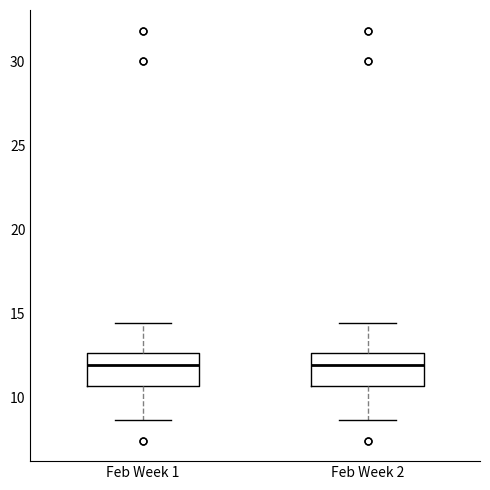

Reading left to right, read every box against the y-axis: the position of its median line, the range the box covers, and the ends of its whiskers. The values are not printed on the chart, so give them approximately, as read against the axis.

Feb Week 1: median 12.0, box 10.5 to 12.5, whiskers 8.5 to 14.5
Feb Week 2: median 12.0, box 10.5 to 12.5, whiskers 8.5 to 14.5